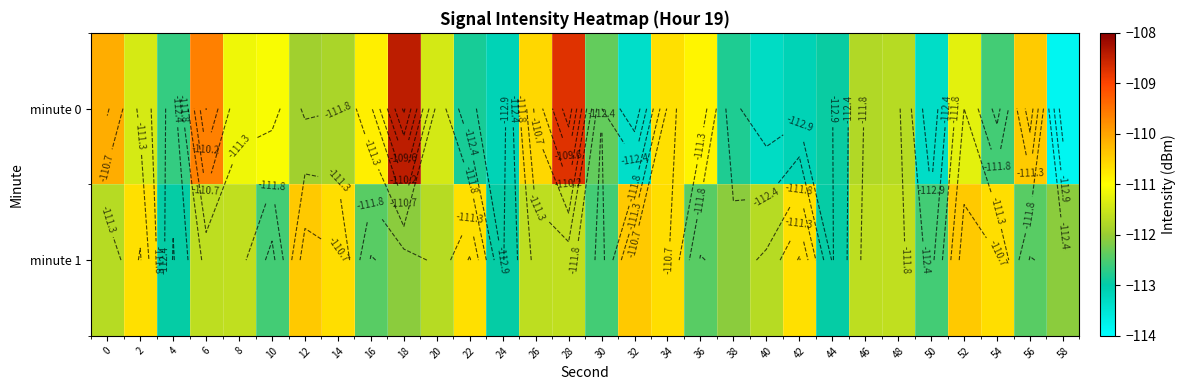

What is the lowest value of the minute 1 series?

-113.0